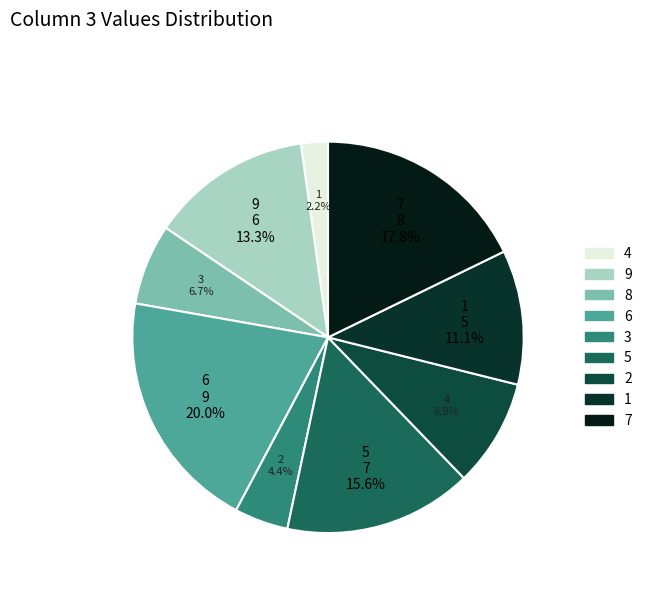

Is there any slice that represents more than half of the pie?

No